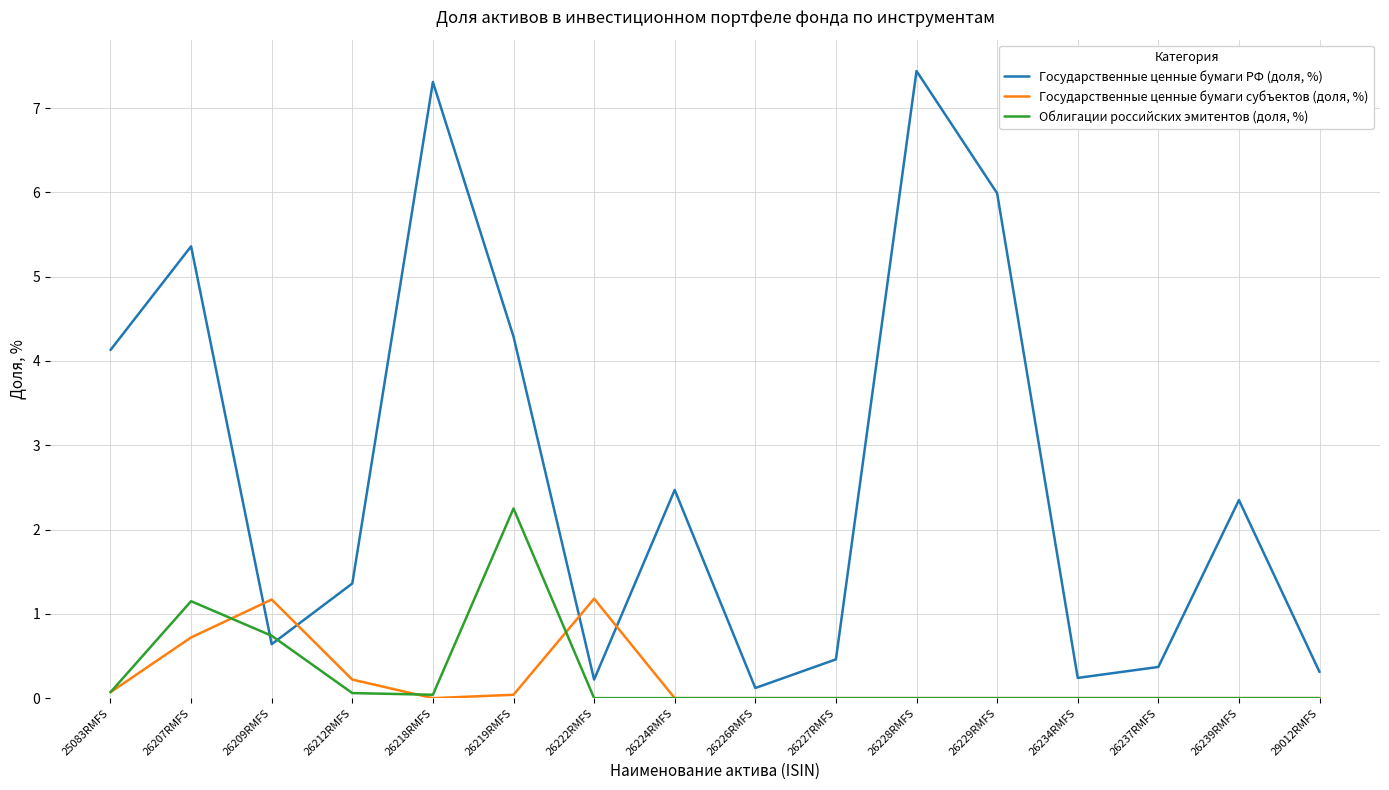

Where do Государственные ценные бумаги РФ (доля, %) and Государственные ценные бумаги субъектов (доля, %) first cross each other?

26207RMFS and 26209RMFS